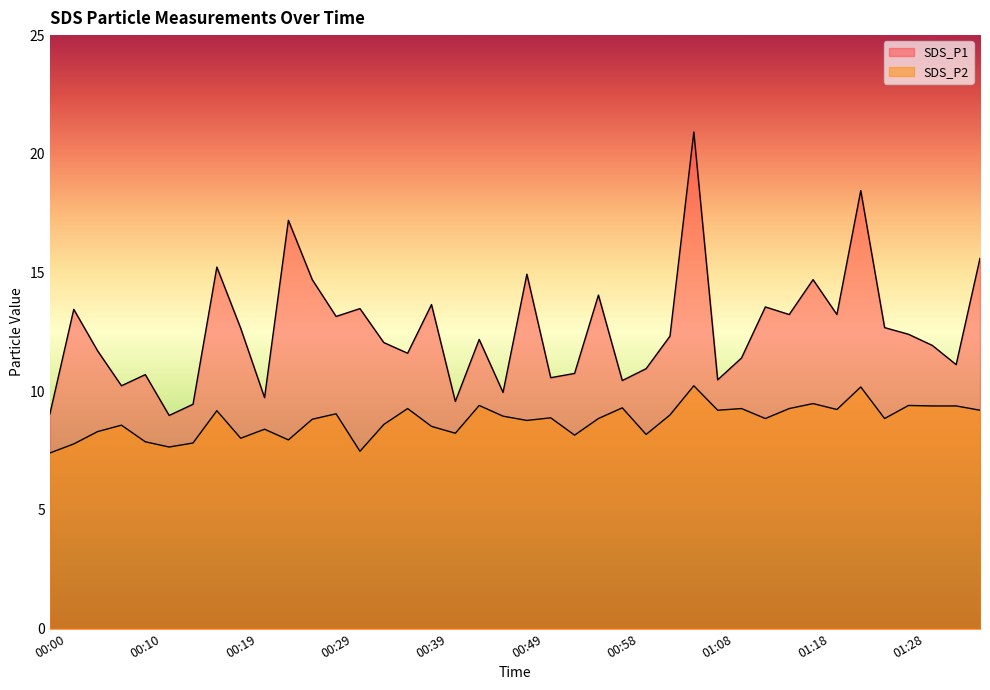

How many distinct data groups are displayed?

2